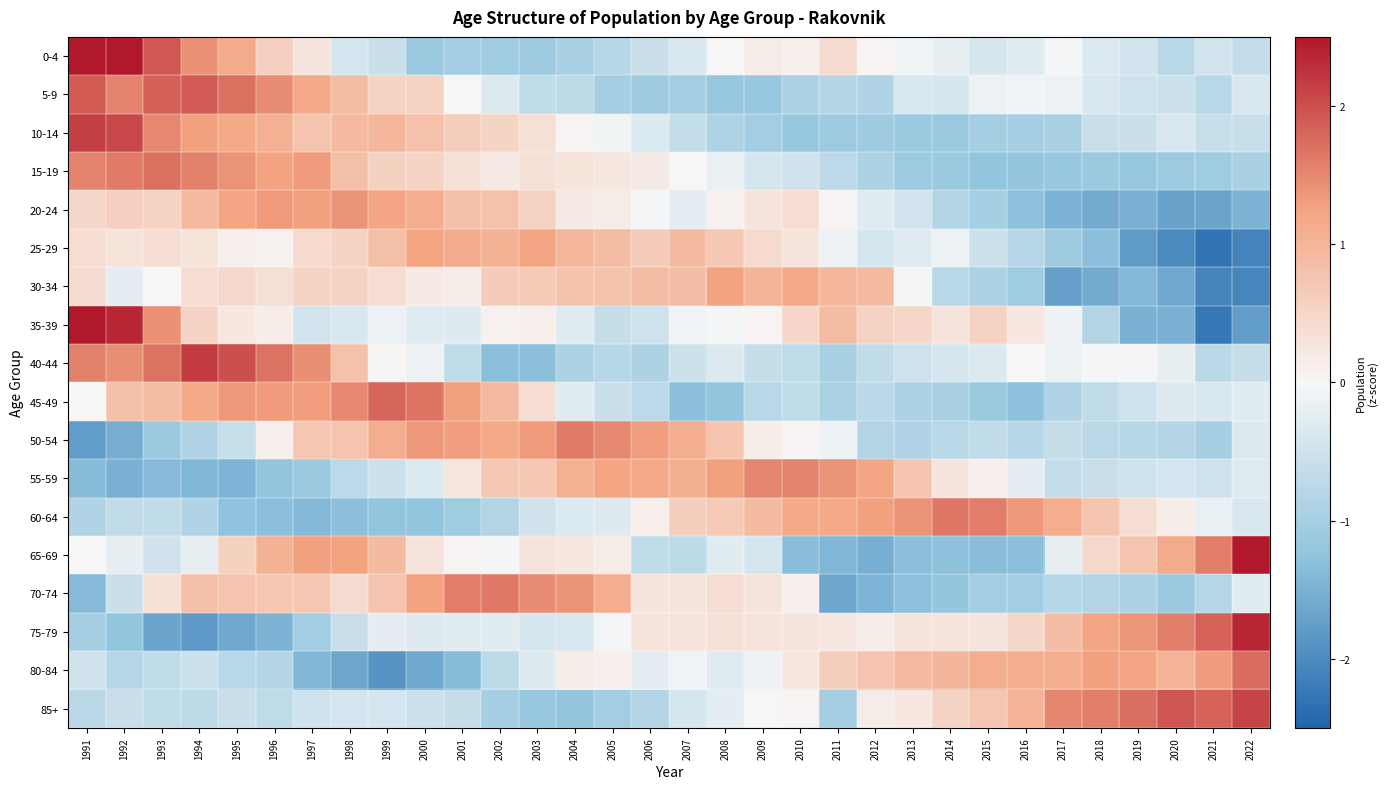

Reading right to left, extract all data points from this chart.

0-4: 2022=-0.6	2021=-0.5	2020=-0.8	2019=-0.5	2018=-0.3	2017=-0.0	2016=-0.3	2015=-0.4	2014=-0.2	2013=-0.1	2012=0.1	2011=0.4	2010=0.1	2009=0.2	2008=0.0	2007=-0.4	2006=-0.5	2005=-0.8	2004=-1.0	2003=-1.1	2002=-1.1	2001=-1.0	2000=-1.1	1999=-0.5	1998=-0.4	1997=0.3	1996=0.6	1995=1.1	1994=1.4	1993=1.9	1992=2.6	1991=3.0
5-9: 2022=-0.4	2021=-0.8	2020=-0.5	2019=-0.5	2018=-0.4	2017=-0.1	2016=-0.1	2015=-0.1	2014=-0.4	2013=-0.4	2012=-0.9	2011=-0.8	2010=-0.9	2009=-1.2	2008=-1.2	2007=-1.0	2006=-1.1	2005=-1.0	2004=-0.7	2003=-0.7	2002=-0.3	2001=0.0	2000=0.6	1999=0.6	1998=0.9	1997=1.2	1996=1.5	1995=1.7	1994=1.9	1993=1.8	1992=1.5	1991=1.9
10-14: 2022=-0.6	2021=-0.6	2020=-0.4	2019=-0.6	2018=-0.6	2017=-1.0	2016=-1.0	2015=-1.0	2014=-1.1	2013=-1.1	2012=-1.1	2011=-1.1	2010=-1.2	2009=-1.0	2008=-0.9	2007=-0.6	2006=-0.3	2005=-0.1	2004=0.0	2003=0.3	2002=0.5	2001=0.6	2000=0.8	1999=1.0	1998=0.9	1997=0.8	1996=1.1	1995=1.2	1994=1.3	1993=1.5	1992=2.1	1991=2.1
15-19: 2022=-1.0	2021=-1.1	2020=-1.1	2019=-1.2	2018=-1.1	2017=-1.2	2016=-1.2	2015=-1.2	2014=-1.1	2013=-1.1	2012=-0.9	2011=-0.7	2010=-0.5	2009=-0.4	2008=-0.2	2007=0.0	2006=0.2	2005=0.2	2004=0.3	2003=0.3	2002=0.2	2001=0.4	2000=0.5	1999=0.6	1998=0.9	1997=1.3	1996=1.3	1995=1.4	1994=1.5	1993=1.7	1992=1.6	1991=1.5
20-24: 2022=-1.5	2021=-1.7	2020=-1.7	2019=-1.5	2018=-1.6	2017=-1.5	2016=-1.3	2015=-1.0	2014=-0.9	2013=-0.5	2012=-0.3	2011=0.0	2010=0.4	2009=0.3	2008=0.1	2007=-0.2	2006=-0.0	2005=0.2	2004=0.2	2003=0.6	2002=0.8	2001=0.8	2000=1.1	1999=1.2	1998=1.4	1997=1.3	1996=1.3	1995=1.2	1994=0.9	1993=0.6	1992=0.6	1991=0.5
25-29: 2022=-2.1	2021=-2.3	2020=-2.0	2019=-1.8	2018=-1.3	2017=-1.1	2016=-0.8	2015=-0.5	2014=-0.1	2013=-0.3	2012=-0.4	2011=-0.1	2010=0.3	2009=0.4	2008=0.7	2007=0.9	2006=0.7	2005=0.9	2004=1.0	2003=1.2	2002=1.0	2001=1.1	2000=1.2	1999=0.8	1998=0.6	1997=0.4	1996=0.1	1995=0.1	1994=0.3	1993=0.4	1992=0.3	1991=0.4
30-34: 2022=-2.1	2021=-2.1	2020=-1.6	2019=-1.4	2018=-1.6	2017=-1.7	2016=-1.1	2015=-0.9	2014=-0.8	2013=-0.0	2012=0.9	2011=1.0	2010=1.2	2009=1.0	2008=1.3	2007=0.9	2006=0.9	2005=0.8	2004=0.8	2003=0.7	2002=0.6	2001=0.2	2000=0.2	1999=0.4	1998=0.5	1997=0.6	1996=0.4	1995=0.5	1994=0.4	1993=0.0	1992=-0.2	1991=0.4
35-39: 2022=-1.8	2021=-2.2	2020=-1.5	2019=-1.5	2018=-0.8	2017=-0.1	2016=0.2	2015=0.6	2014=0.3	2013=0.5	2012=0.5	2011=0.9	2010=0.5	2009=0.1	2008=-0.0	2007=-0.1	2006=-0.5	2005=-0.6	2004=-0.3	2003=0.1	2002=0.1	2001=-0.3	2000=-0.3	1999=-0.2	1998=-0.4	1997=-0.5	1996=0.1	1995=0.2	1994=0.5	1993=1.4	1992=2.3	1991=2.7
40-44: 2022=-0.6	2021=-0.8	2020=-0.2	2019=-0.0	2018=-0.0	2017=-0.1	2016=-0.0	2015=-0.3	2014=-0.4	2013=-0.5	2012=-0.7	2011=-1.0	2010=-0.7	2009=-0.6	2008=-0.3	2007=-0.5	2006=-0.9	2005=-0.8	2004=-0.9	2003=-1.3	2002=-1.3	2001=-0.7	2000=-0.1	1999=0.0	1998=0.8	1997=1.4	1996=1.7	1995=2.0	1994=2.2	1993=1.7	1992=1.4	1991=1.6
45-49: 2022=-0.3	2021=-0.4	2020=-0.3	2019=-0.5	2018=-0.7	2017=-0.9	2016=-1.3	2015=-1.1	2014=-0.9	2013=-0.9	2012=-0.8	2011=-0.9	2010=-0.7	2009=-0.8	2008=-1.2	2007=-1.3	2006=-0.7	2005=-0.6	2004=-0.3	2003=0.4	2002=0.9	2001=1.3	2000=1.7	1999=1.8	1998=1.5	1997=1.3	1996=1.3	1995=1.4	1994=1.2	1993=0.9	1992=0.8	1991=0.0
50-54: 2022=-0.3	2021=-1.0	2020=-0.8	2019=-0.8	2018=-0.7	2017=-0.6	2016=-0.8	2015=-0.7	2014=-0.8	2013=-0.9	2012=-0.9	2011=-0.1	2010=0.0	2009=0.1	2008=0.7	2007=1.1	2006=1.3	2005=1.5	2004=1.6	2003=1.3	2002=1.2	2001=1.3	2000=1.4	1999=1.1	1998=0.8	1997=0.7	1996=0.1	1995=-0.6	1994=-0.9	1993=-1.2	1992=-1.6	1991=-1.8
55-59: 2022=-0.3	2021=-0.5	2020=-0.4	2019=-0.5	2018=-0.6	2017=-0.6	2016=-0.2	2015=0.1	2014=0.3	2013=0.7	2012=1.2	2011=1.4	2010=1.5	2009=1.5	2008=1.3	2007=1.1	2006=1.2	2005=1.2	2004=1.0	2003=0.7	2002=0.7	2001=0.2	2000=-0.3	1999=-0.5	1998=-0.7	1997=-1.1	1996=-1.2	1995=-1.5	1994=-1.4	1993=-1.4	1992=-1.5	1991=-1.4
60-64: 2022=-0.4	2021=-0.2	2020=0.1	2019=0.4	2018=0.8	2017=1.1	2016=1.4	2015=1.6	2014=1.6	2013=1.4	2012=1.3	2011=1.2	2010=1.2	2009=0.9	2008=0.7	2007=0.6	2006=0.1	2005=-0.3	2004=-0.3	2003=-0.5	2002=-0.8	2001=-1.1	2000=-1.2	1999=-1.2	1998=-1.3	1997=-1.4	1996=-1.3	1995=-1.3	1994=-0.9	1993=-0.7	1992=-0.7	1991=-0.9
65-69: 2022=2.7	2021=1.6	2020=1.1	2019=0.8	2018=0.5	2017=-0.2	2016=-1.3	2015=-1.3	2014=-1.3	2013=-1.3	2012=-1.5	2011=-1.4	2010=-1.3	2009=-0.4	2008=-0.3	2007=-0.7	2006=-0.7	2005=0.2	2004=0.2	2003=0.3	2002=-0.0	2001=0.0	2000=0.3	1999=0.9	1998=1.3	1997=1.3	1996=1.0	1995=0.6	1994=-0.2	1993=-0.5	1992=-0.2	1991=-0.0
70-74: 2022=-0.3	2021=-0.8	2020=-1.1	2019=-0.9	2018=-0.8	2017=-0.8	2016=-1.0	2015=-1.0	2014=-1.2	2013=-1.3	2012=-1.4	2011=-1.6	2010=0.1	2009=0.3	2008=0.4	2007=0.3	2006=0.3	2005=1.1	2004=1.4	2003=1.5	2002=1.6	2001=1.6	2000=1.3	1999=0.8	1998=0.4	1997=0.7	1996=0.7	1995=0.8	1994=0.8	1993=0.3	1992=-0.6	1991=-1.4
75-79: 2022=2.4	2021=1.8	2020=1.6	2019=1.4	2018=1.2	2017=0.9	2016=0.5	2015=0.3	2014=0.3	2013=0.3	2012=0.2	2011=0.2	2010=0.3	2009=0.3	2008=0.3	2007=0.3	2006=0.3	2005=-0.0	2004=-0.4	2003=-0.4	2002=-0.3	2001=-0.3	2000=-0.3	1999=-0.2	1998=-0.6	1997=-1.0	1996=-1.5	1995=-1.6	1994=-1.8	1993=-1.7	1992=-1.2	1991=-1.0
80-84: 2022=1.8	2021=1.3	2020=1.0	2019=1.2	2018=1.3	2017=1.1	2016=1.1	2015=1.1	2014=1.0	2013=0.9	2012=0.8	2011=0.6	2010=0.2	2009=-0.1	2008=-0.3	2007=-0.1	2006=-0.2	2005=0.1	2004=0.2	2003=-0.3	2002=-0.7	2001=-1.4	2000=-1.6	1999=-1.9	1998=-1.7	1997=-1.4	1996=-0.8	1995=-0.8	1994=-0.5	1993=-0.7	1992=-0.8	1991=-0.5
85+: 2022=2.1	2021=1.8	2020=1.9	2019=1.7	2018=1.6	2017=1.5	2016=1.0	2015=0.7	2014=0.5	2013=0.2	2012=0.2	2011=-1.0	2010=0.0	2009=-0.0	2008=-0.2	2007=-0.4	2006=-0.9	2005=-1.0	2004=-1.2	2003=-1.2	2002=-1.0	2001=-0.6	2000=-0.5	1999=-0.4	1998=-0.4	1997=-0.5	1996=-0.7	1995=-0.6	1994=-0.7	1993=-0.6	1992=-0.6	1991=-0.8